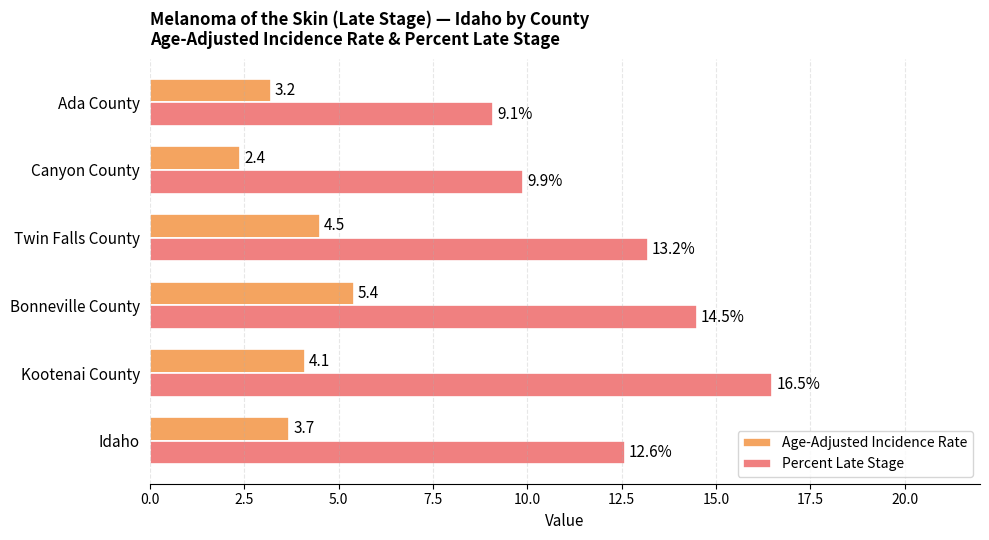

True or false: Age-Adjusted Incidence Rate has a value of 4.5 at Twin Falls County.

True